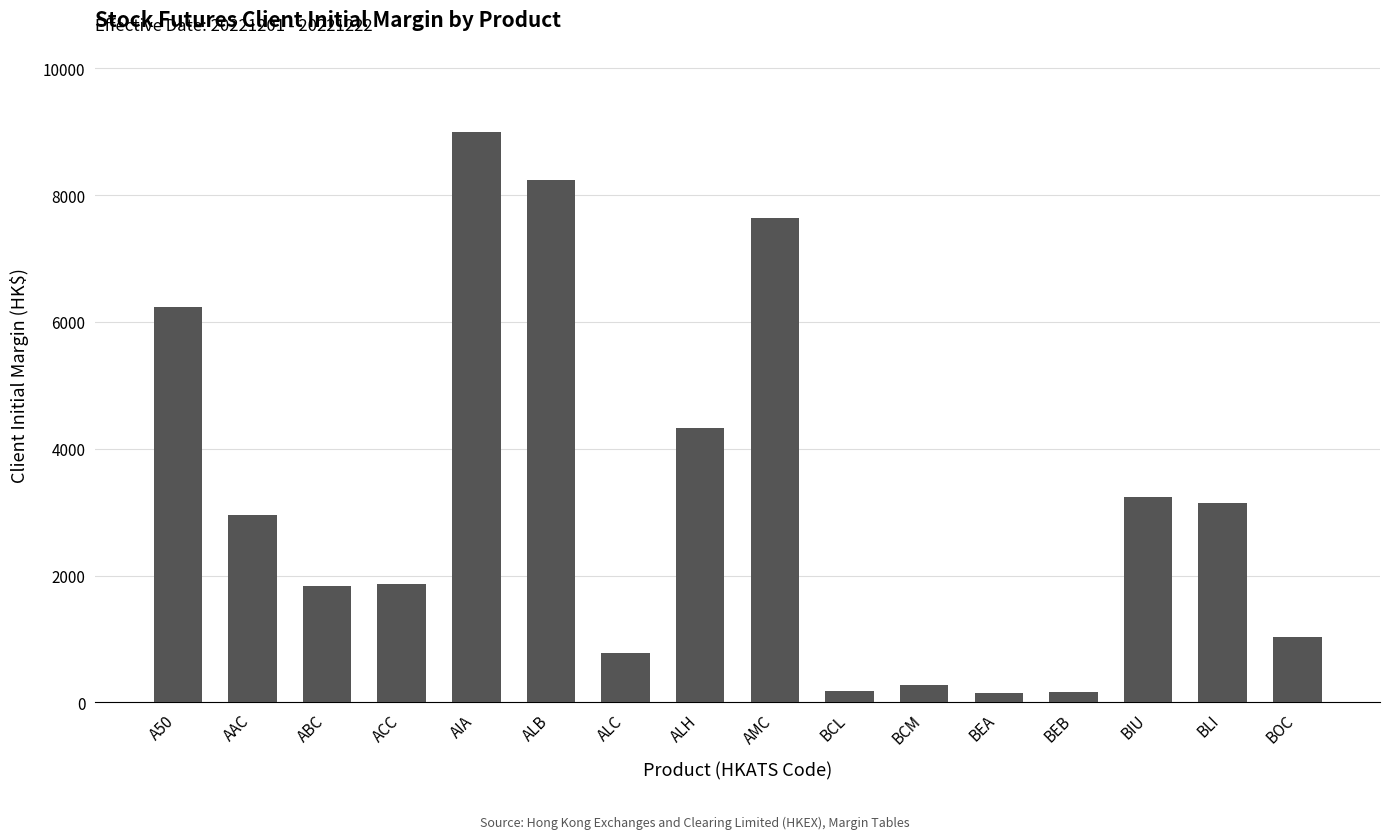

What value does the data have at AMC?

7634